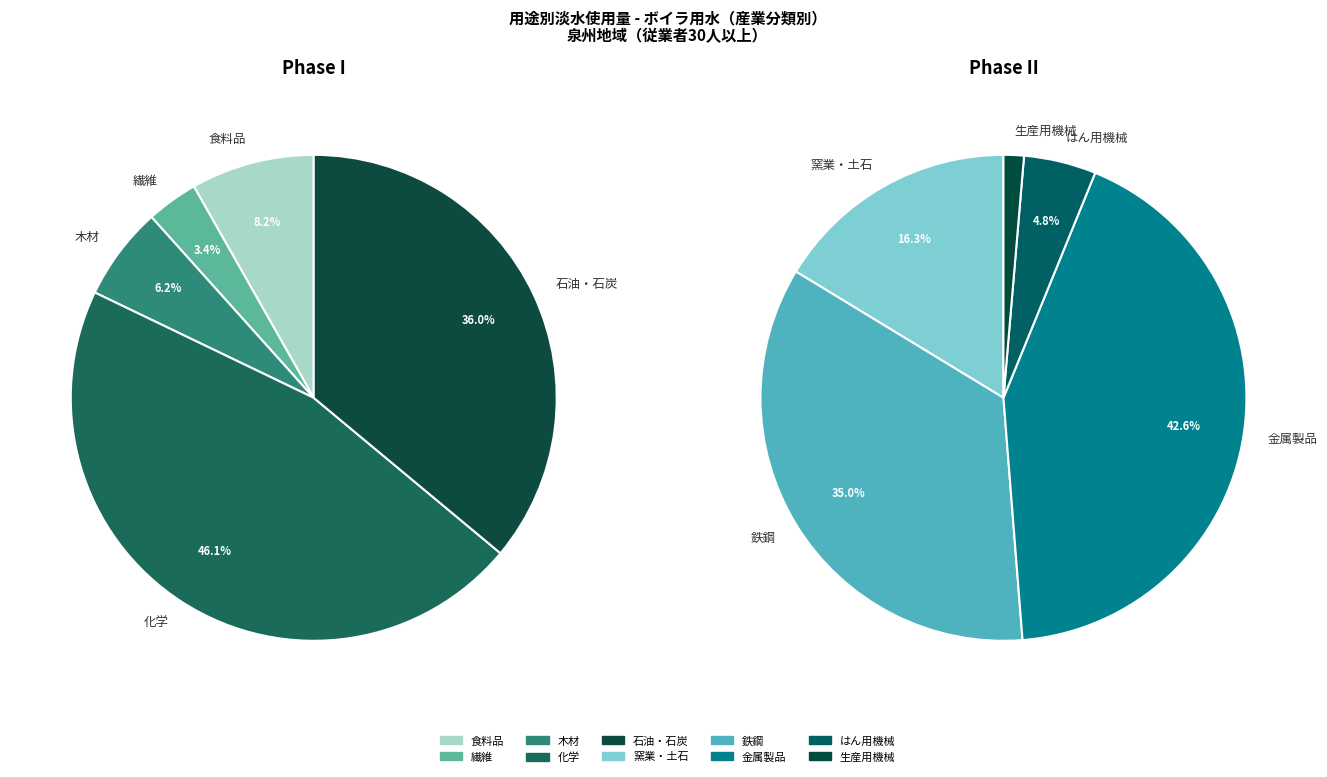

Does 石油・石炭 represent more than half of the total?

No